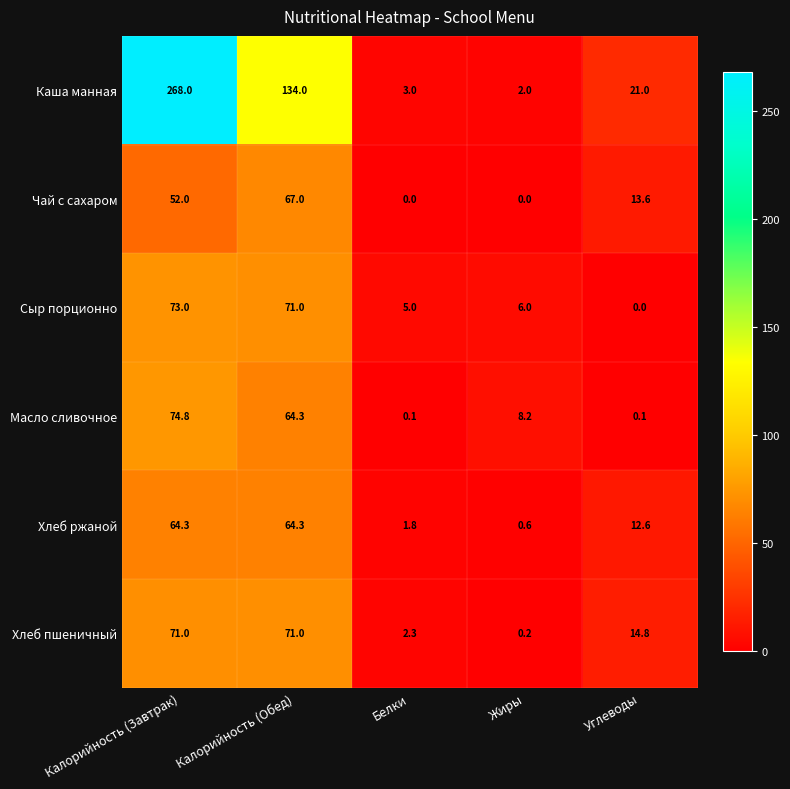

What is the spread (max minus min) of values at Жиры?

8.2